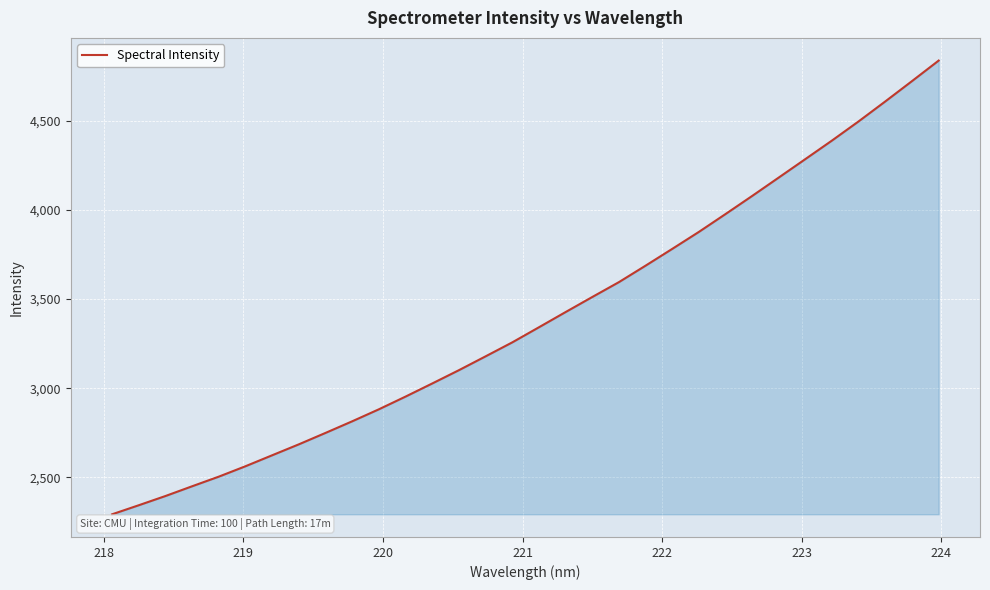

What is the difference between the maximum and minimum values?

2543.9